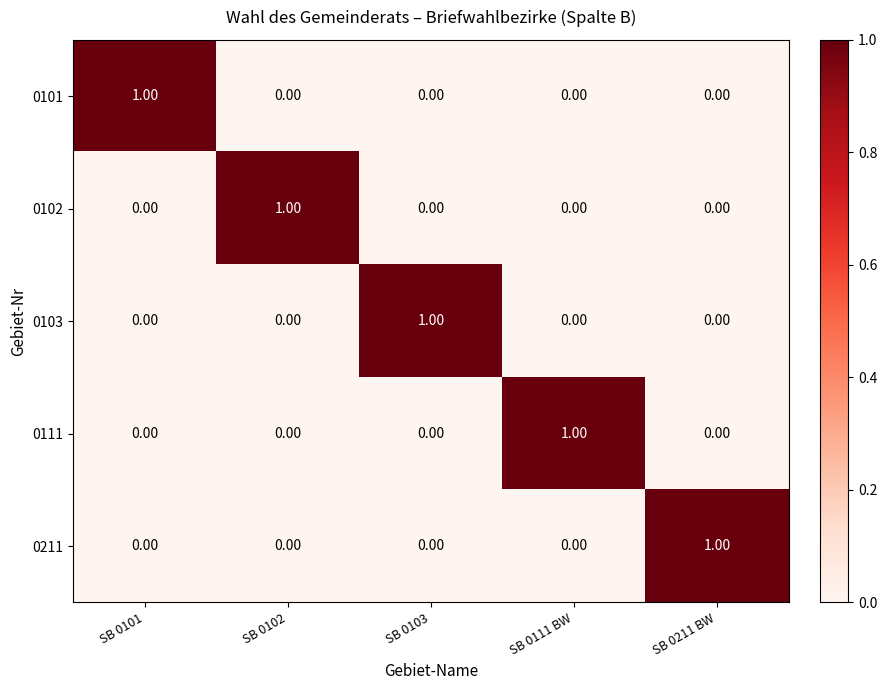

How many categories are shown in the chart?

5